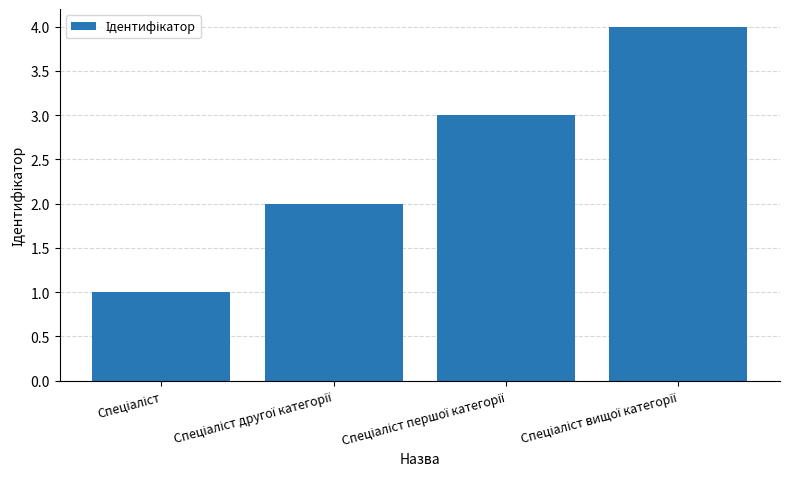

What is the maximum value shown in the chart?

4